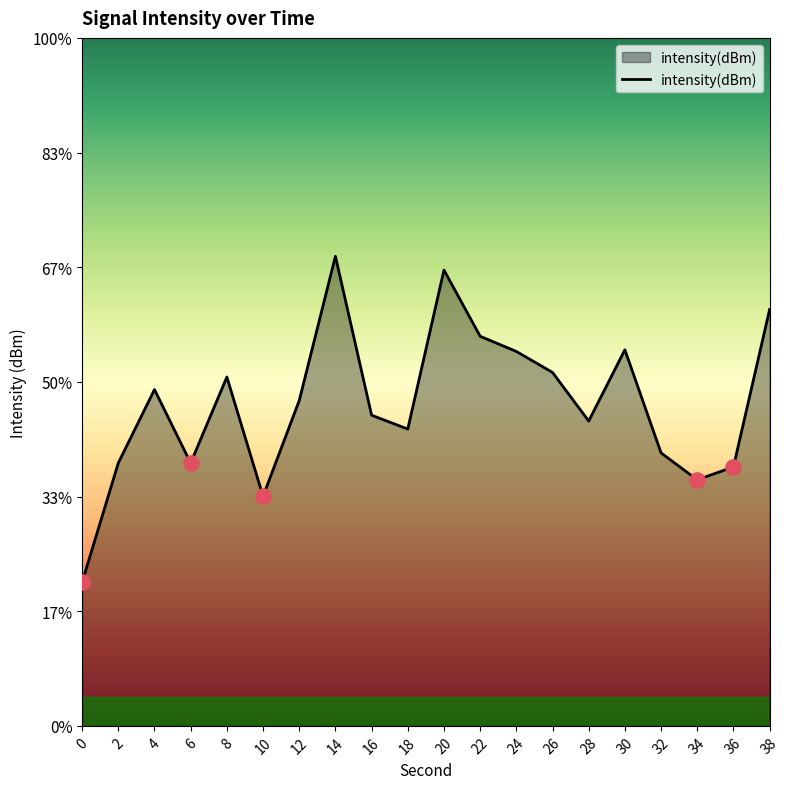

Between 22 and 8, which is larger?

22